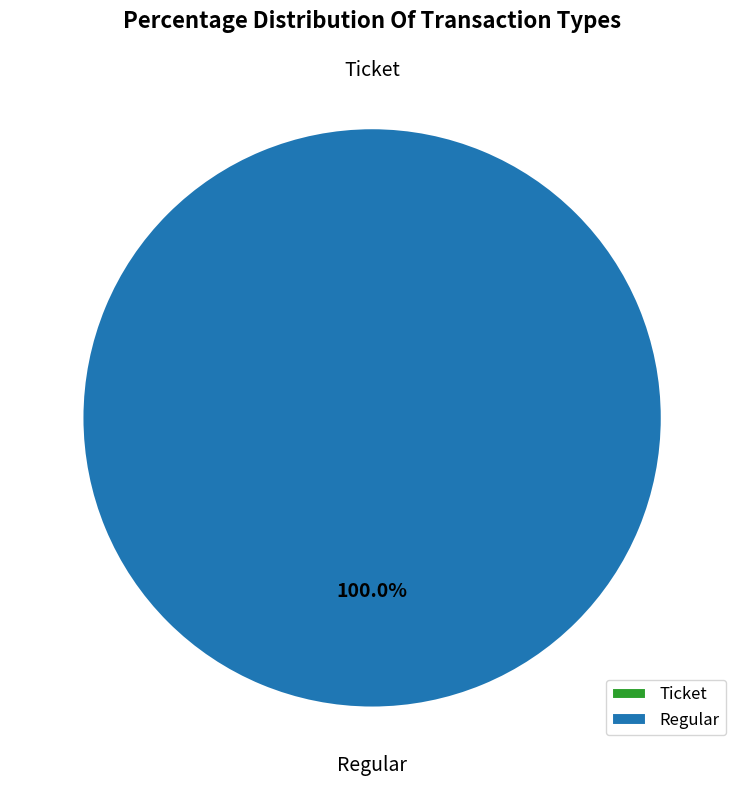

Is it true that Regular is 100% of the pie?

True